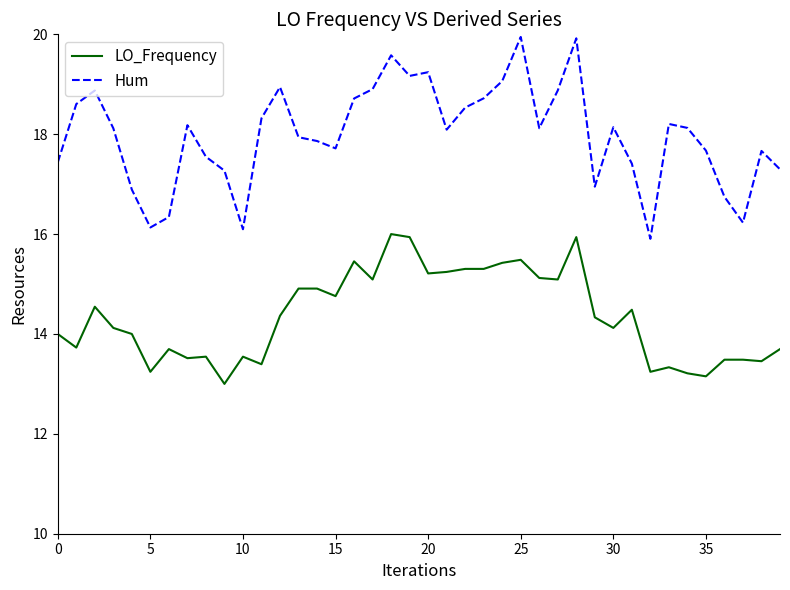

True or false: LO_Frequency and Hum intersect in this chart.

False